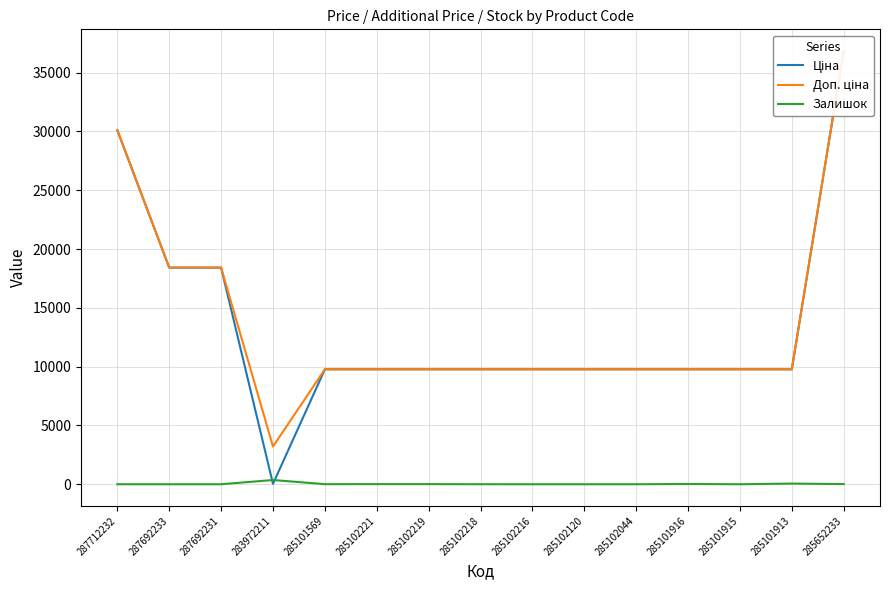

How many data points in Доп. ціна are above 9775?

14